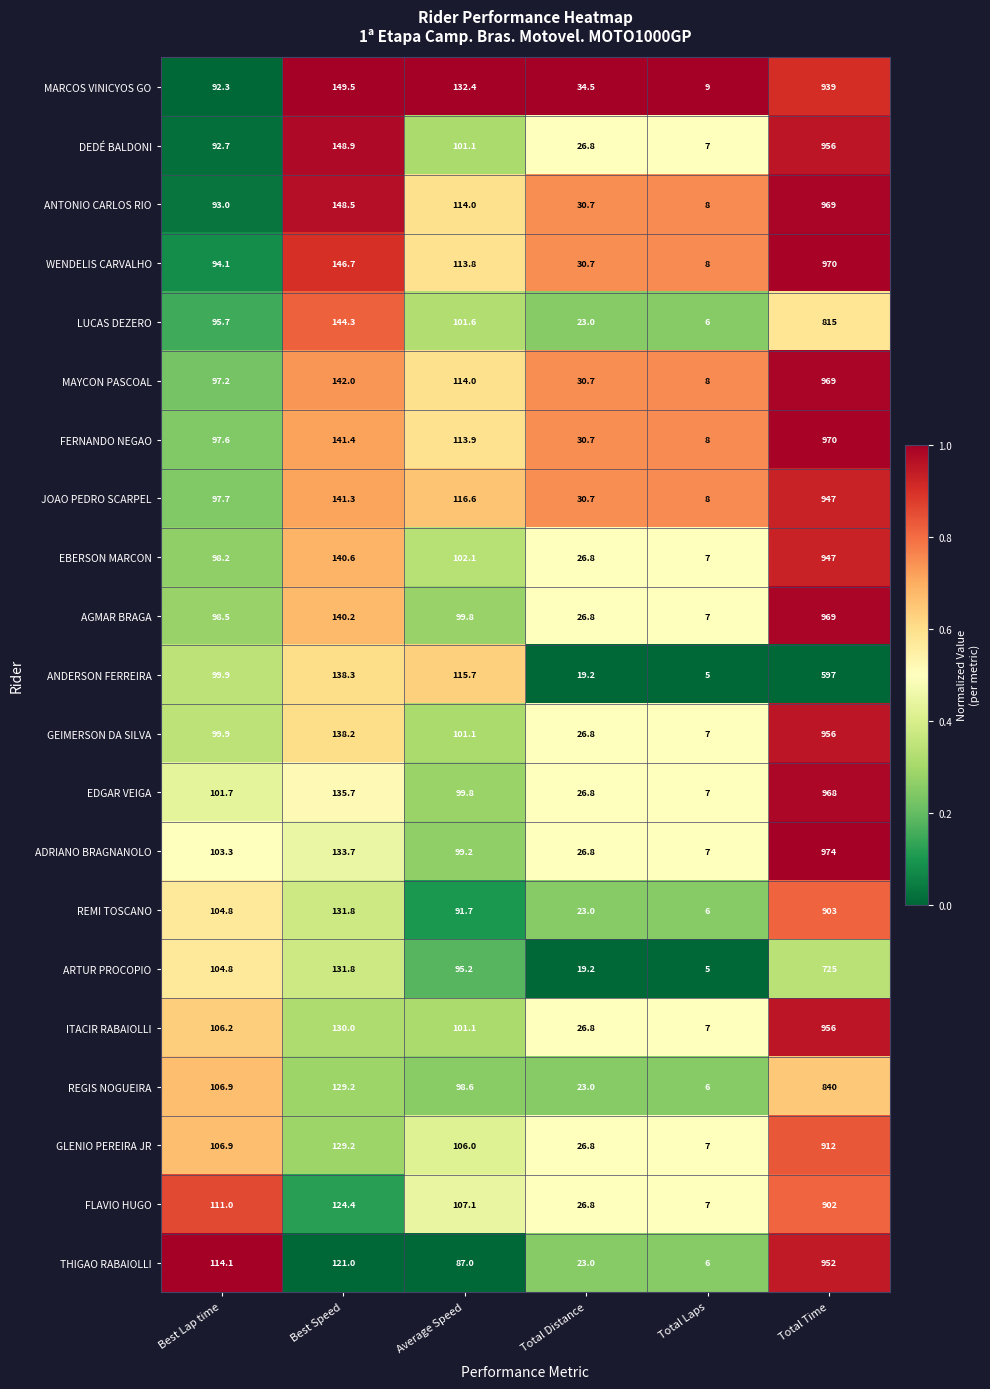

Which series has the largest range (max minus min)?

ADRIANO BRAGNANOLO